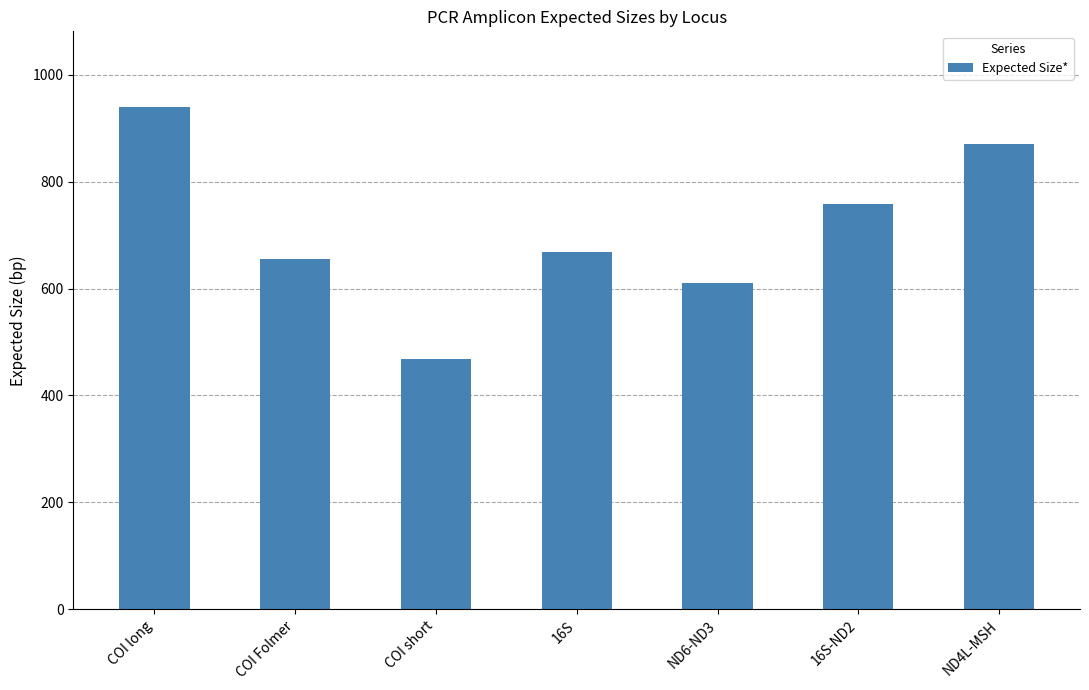

What is the difference between the second highest and minimum values?

402